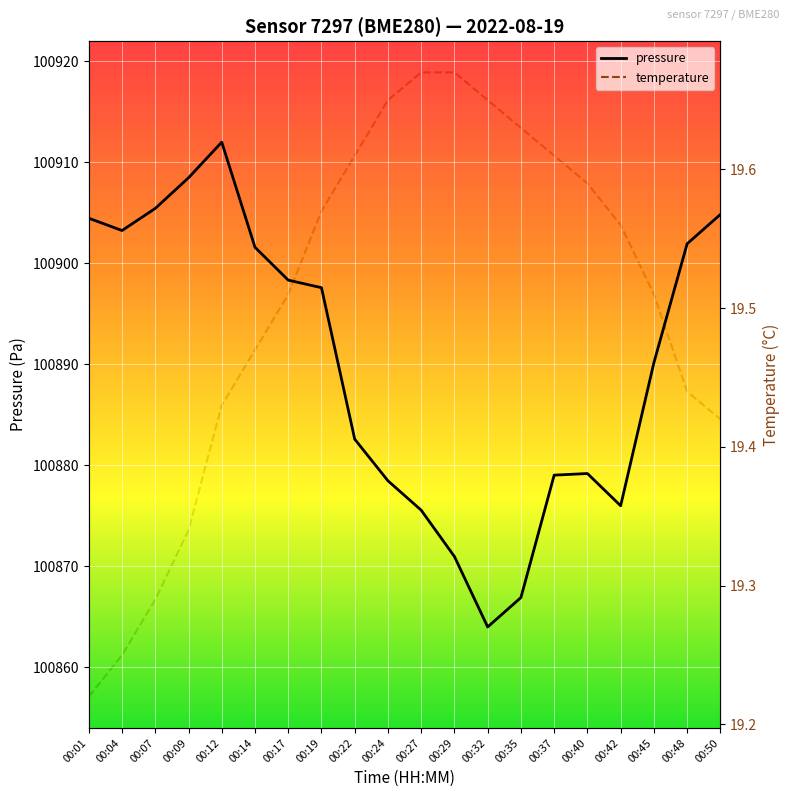

True or false: pressure and temperature intersect in this chart.

False